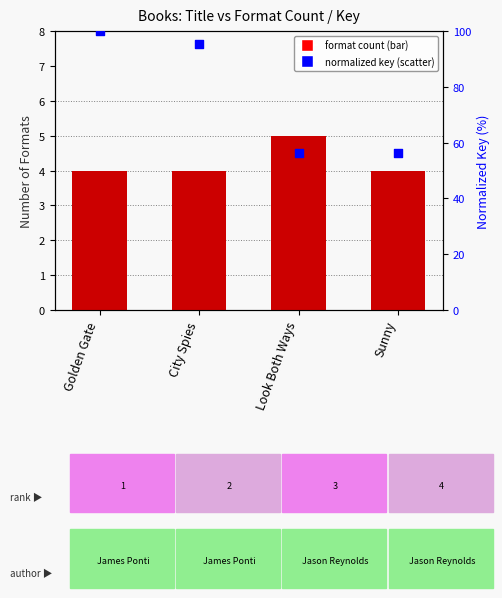

Which series has the largest total across all categories?

normalized key (percentile rank)